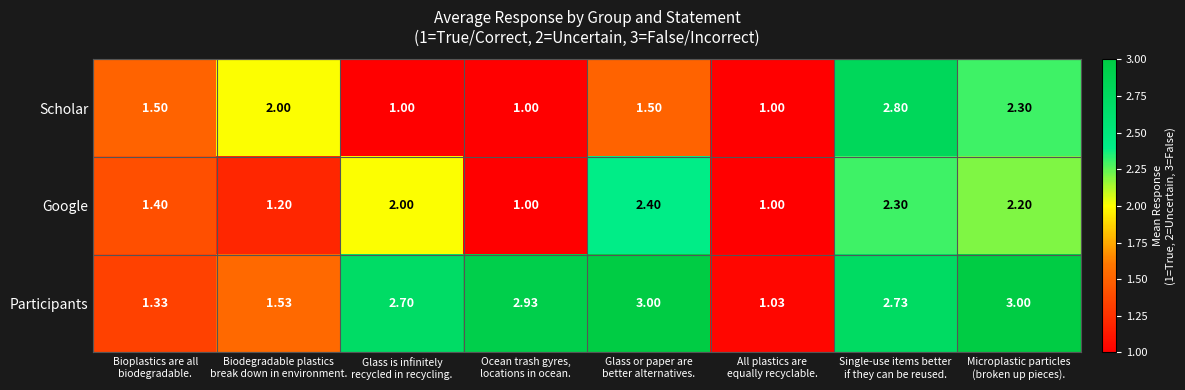

Count the number of data series in this chart.

3